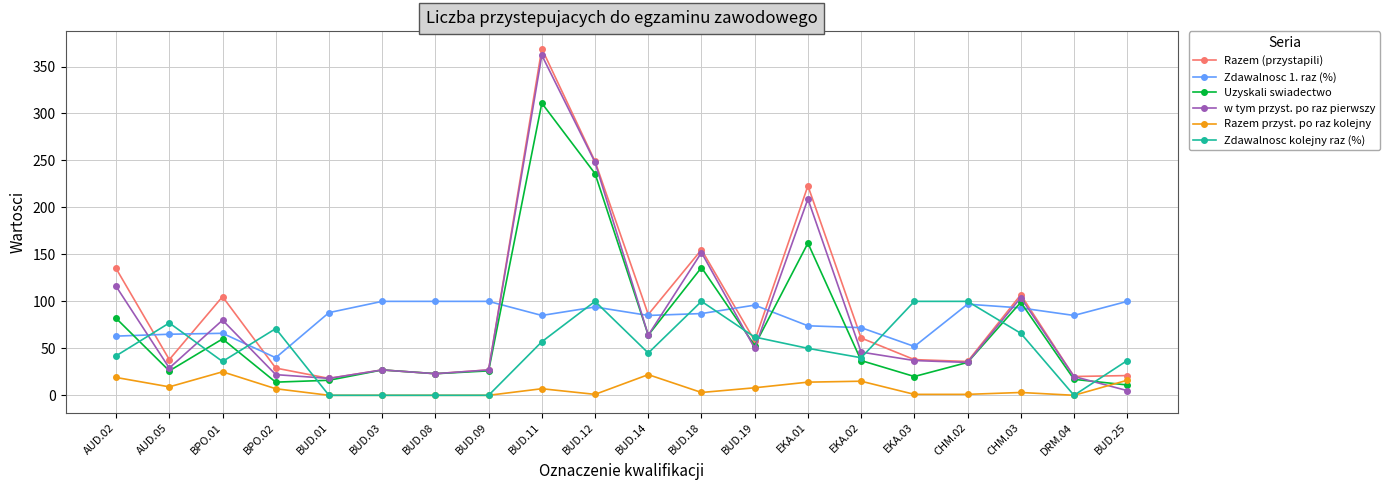

Where is the first local maximum for Zdawalnosc kolejny raz (%)?

AUD.05